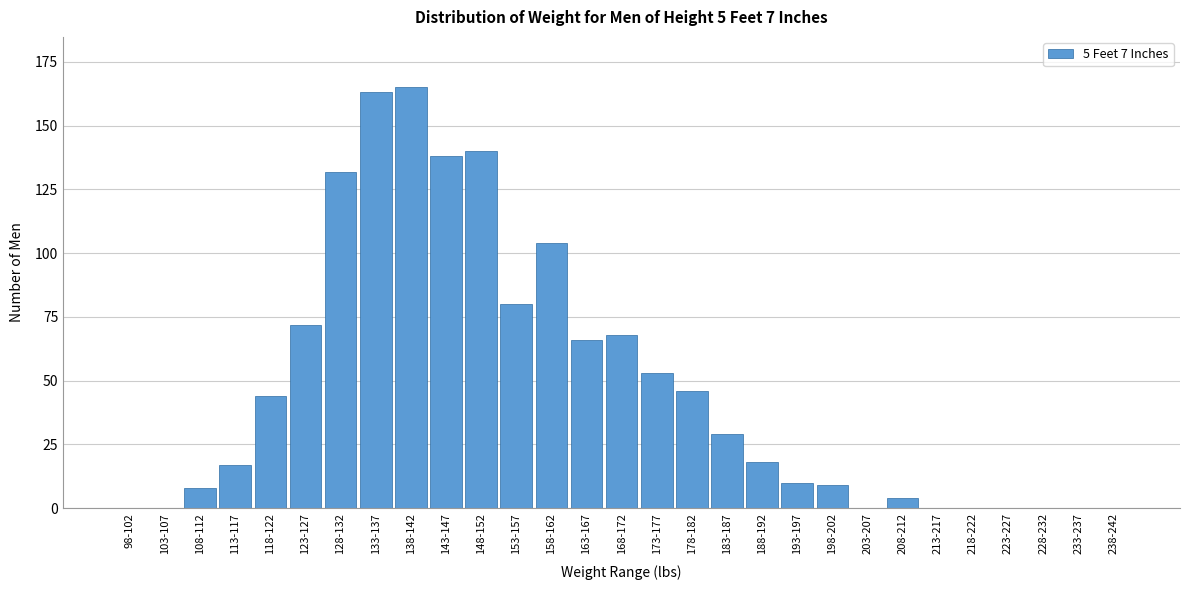

Reading left to right, what are all the values shown in this chart?

98-102=0	103-107=0	108-112=8	113-117=17	118-122=44	123-127=72	128-132=132	133-137=163	138-142=165	143-147=138	148-152=140	153-157=80	158-162=104	163-167=66	168-172=68	173-177=53	178-182=46	183-187=29	188-192=18	193-197=10	198-202=9	203-207=0	208-212=4	213-217=0	218-222=0	223-227=0	228-232=0	233-237=0	238-242=0